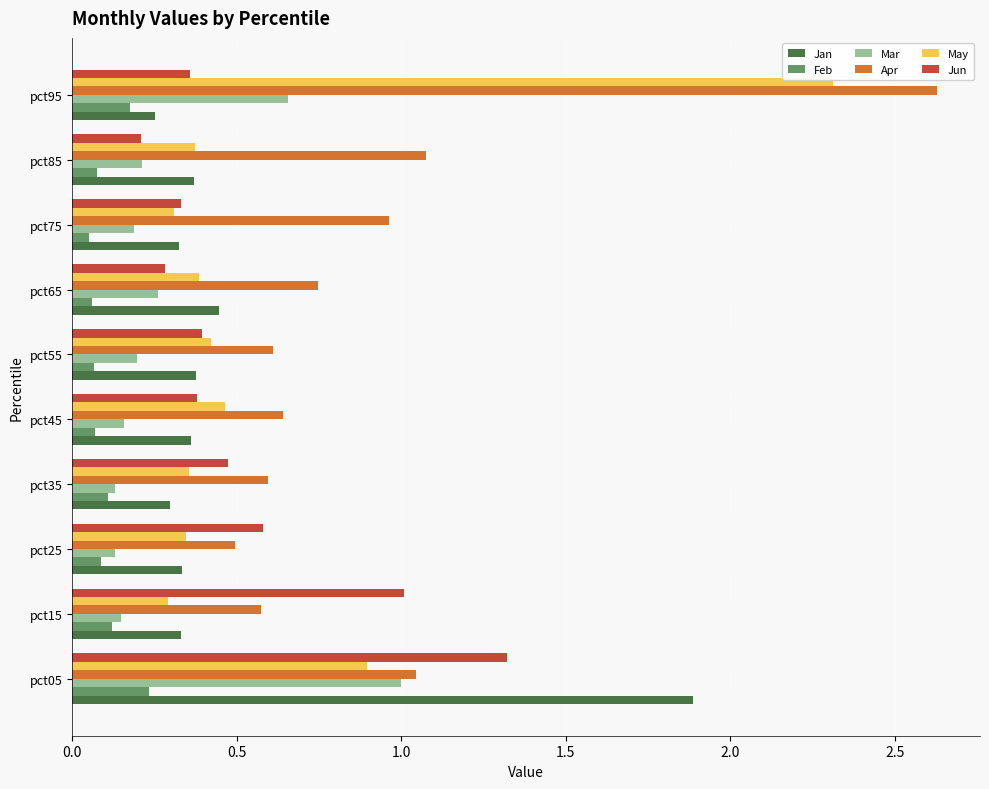

Which series has the widest spread of values?

Apr